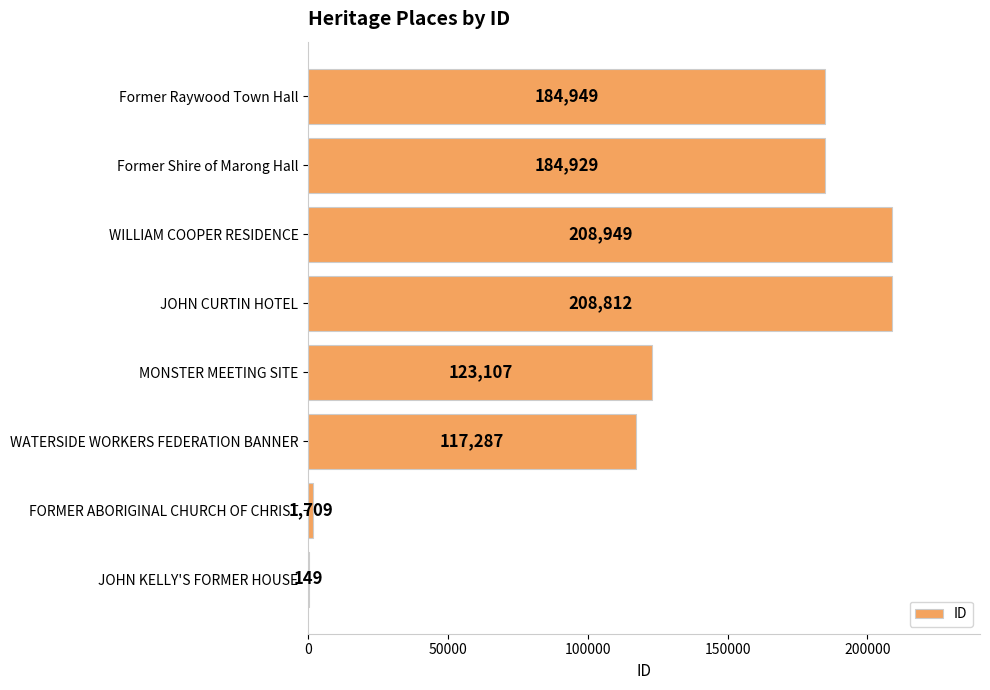

Reading top to bottom, list all the values displayed in this chart.

Former Raywood Town Hall=184949	Former Shire of Marong Hall=184929	WILLIAM COOPER RESIDENCE=208949	JOHN CURTIN HOTEL=208812	MONSTER MEETING SITE=123107	WATERSIDE WORKERS FEDERATION BANNER=117287	FORMER ABORIGINAL CHURCH OF CHRIST=1709	JOHN KELLY'S FORMER HOUSE=149